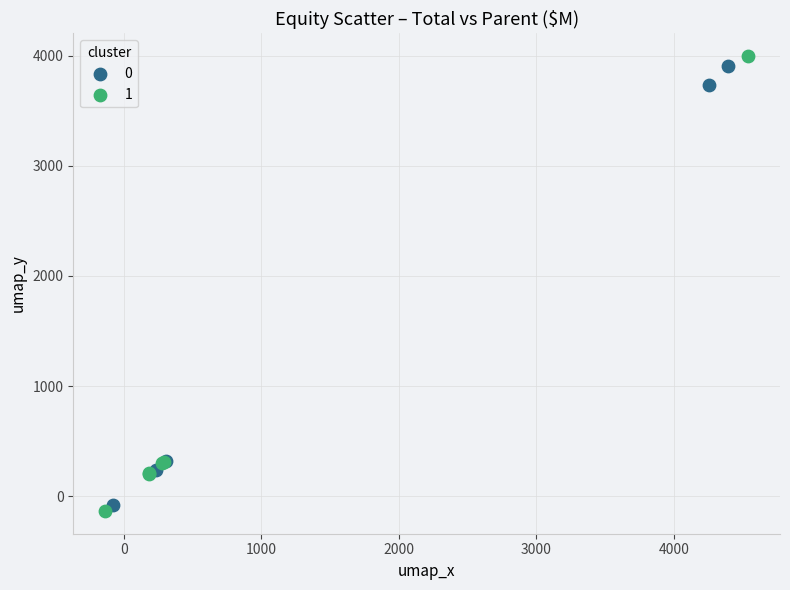

Which series has the widest spread of Y values?

1